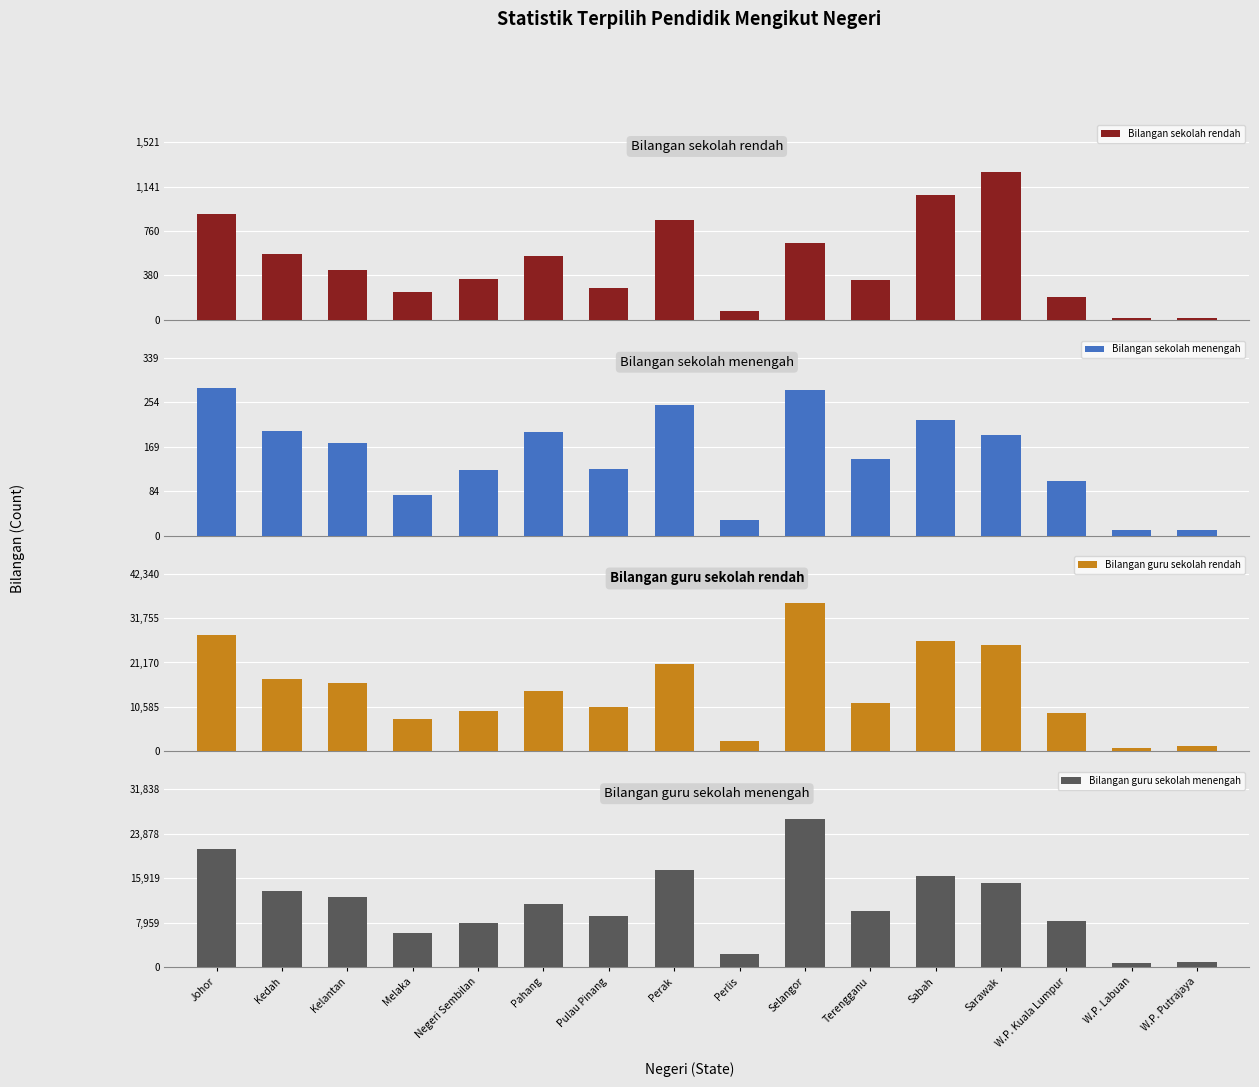

How many series are shown in this chart?

4